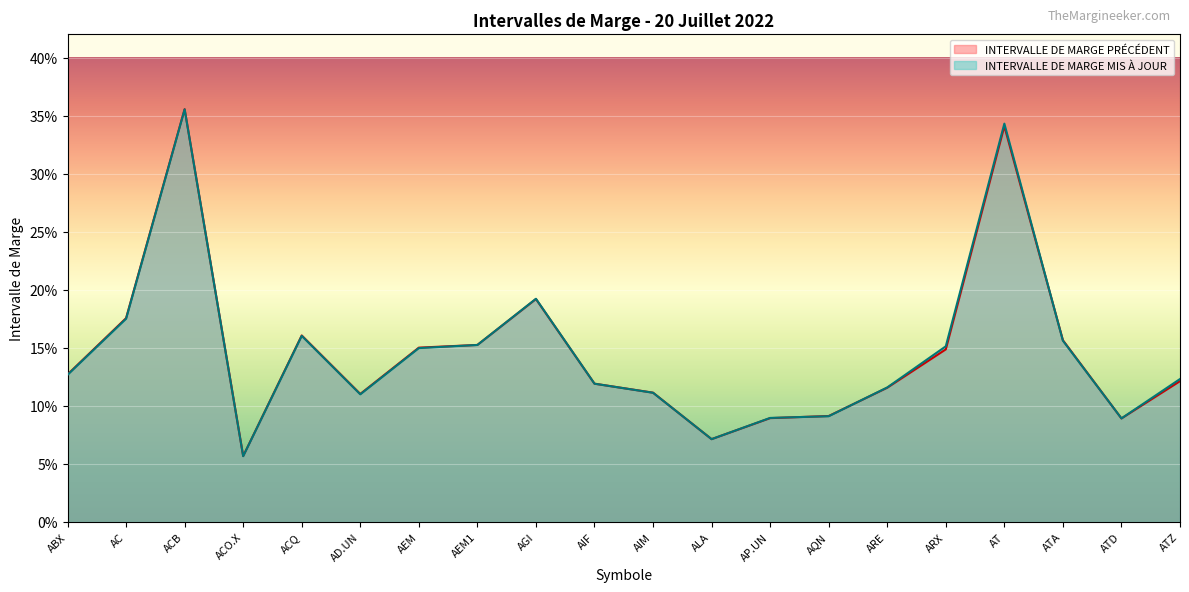

Is the value of INTERVALLE DE MARGE PRÉCÉDENT at ACB greater than the value of INTERVALLE DE MARGE MIS À JOUR at ATZ?

Yes